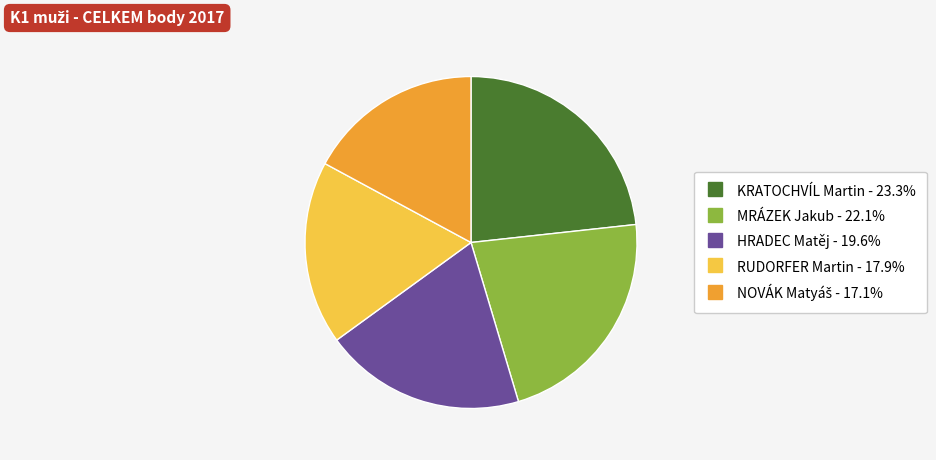

How many segments does this pie chart have?

5